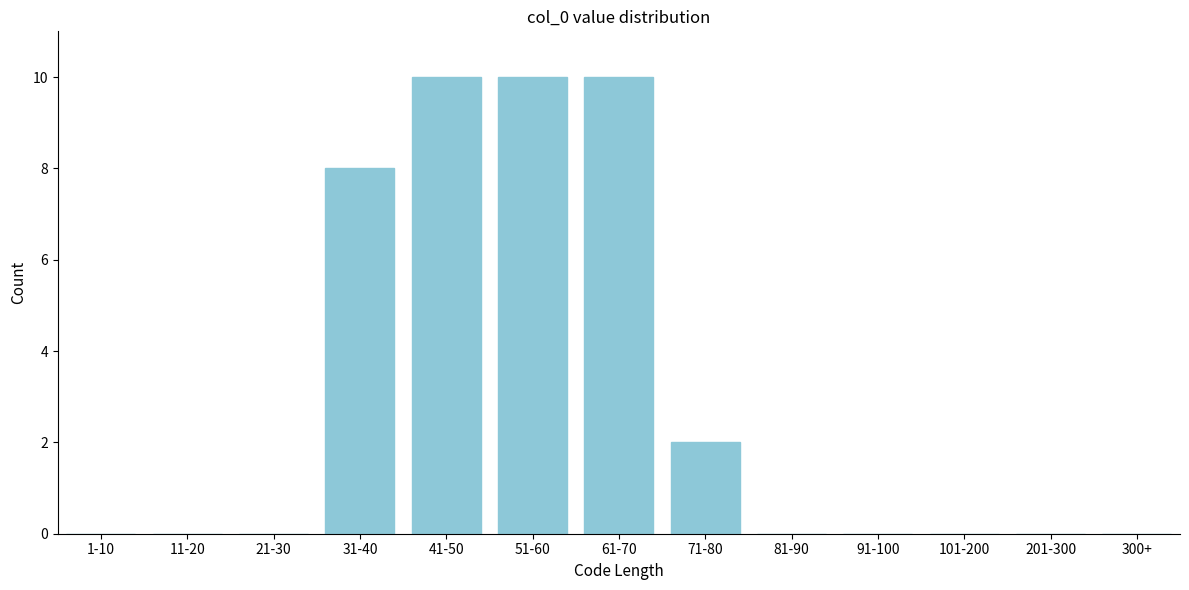

Reading left to right, extract all data points from this chart.

1-10=0	11-20=0	21-30=0	31-40=8	41-50=10	51-60=10	61-70=10	71-80=2	81-90=0	91-100=0	101-200=0	201-300=0	300+=0